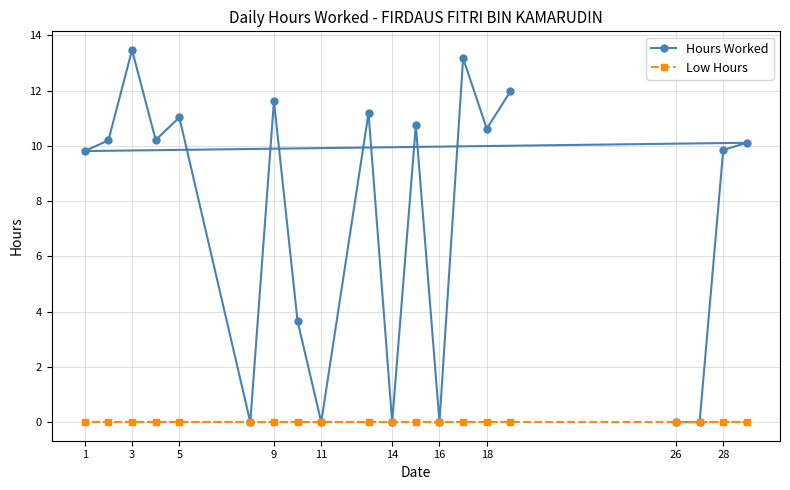

True or false: Low Hours has a value of 0.0 at 16.

True